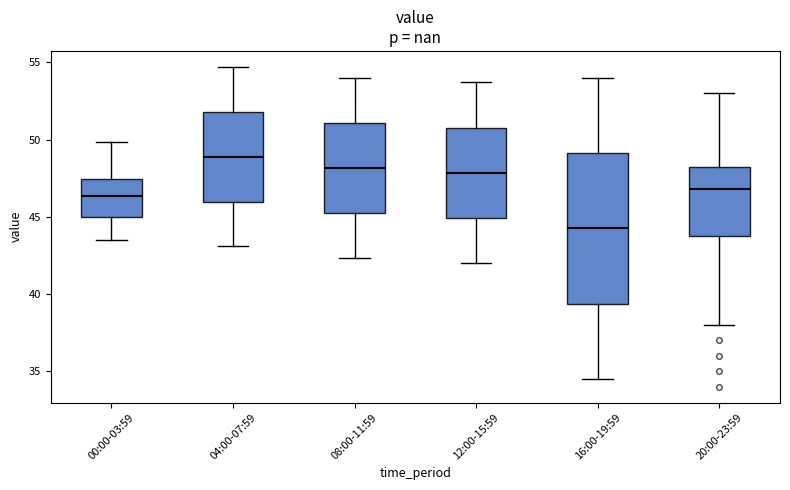

Reading left to right, transcribe this box plot: for each box, give where its median line is, the range the box spans, and where its two whiskers end, as read against the y-axis. The values are not printed on the chart, so give them approximately, as read against the axis.

00:00-03:59: median 46.5, box 45.0 to 47.5, whiskers 43.5 to 50.0
04:00-07:59: median 49.0, box 46.0 to 52.0, whiskers 43.0 to 54.5
08:00-11:59: median 48.0, box 45.0 to 51.0, whiskers 42.5 to 54.0
12:00-15:59: median 48.0, box 45.0 to 51.0, whiskers 42.0 to 53.5
16:00-19:59: median 44.5, box 39.5 to 49.0, whiskers 34.5 to 54.0
20:00-23:59: median 47.0, box 44.0 to 48.0, whiskers 38.0 to 53.0